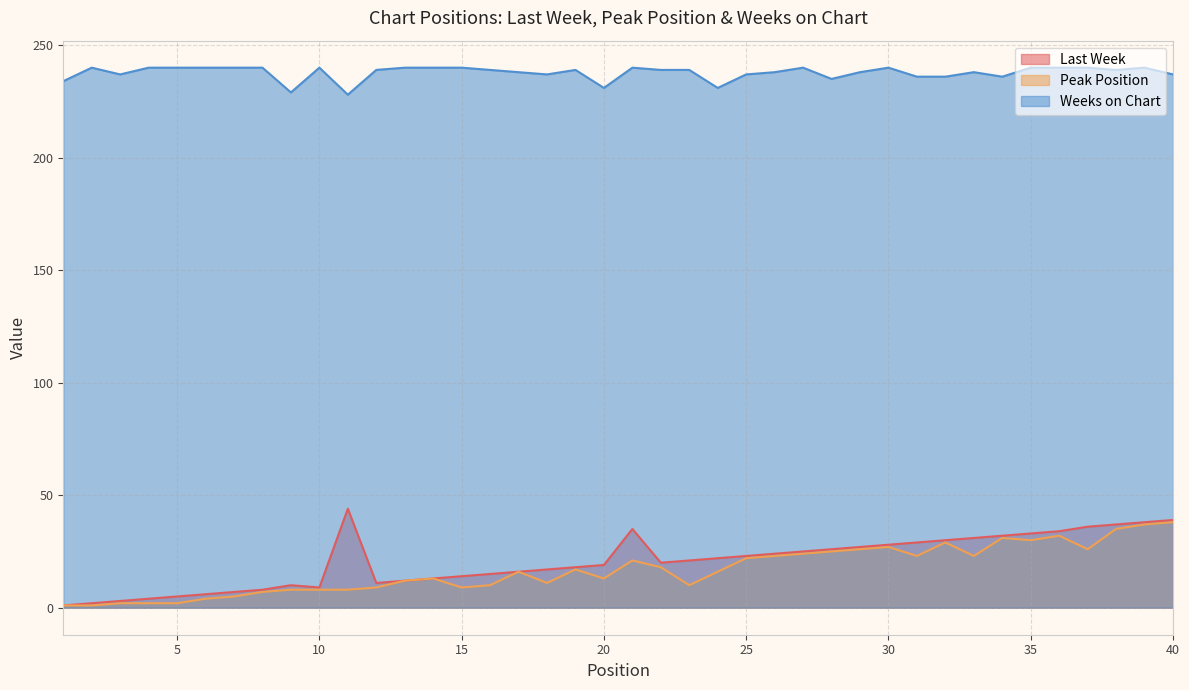

Where is the first local maximum for Last Week?

9